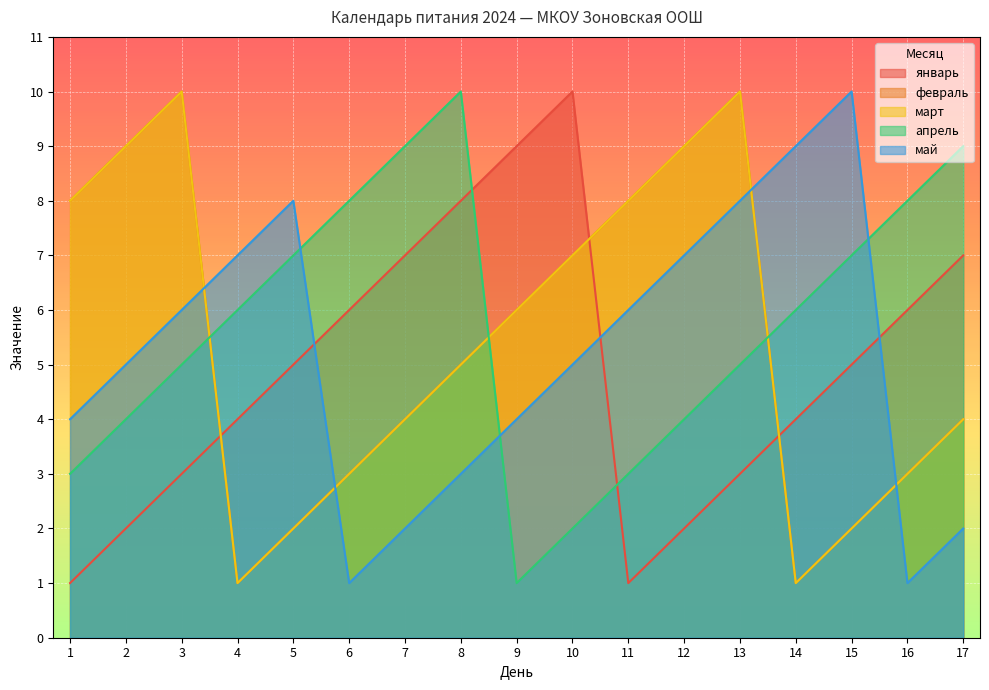

True or false: февраль and март cross at least once.

False